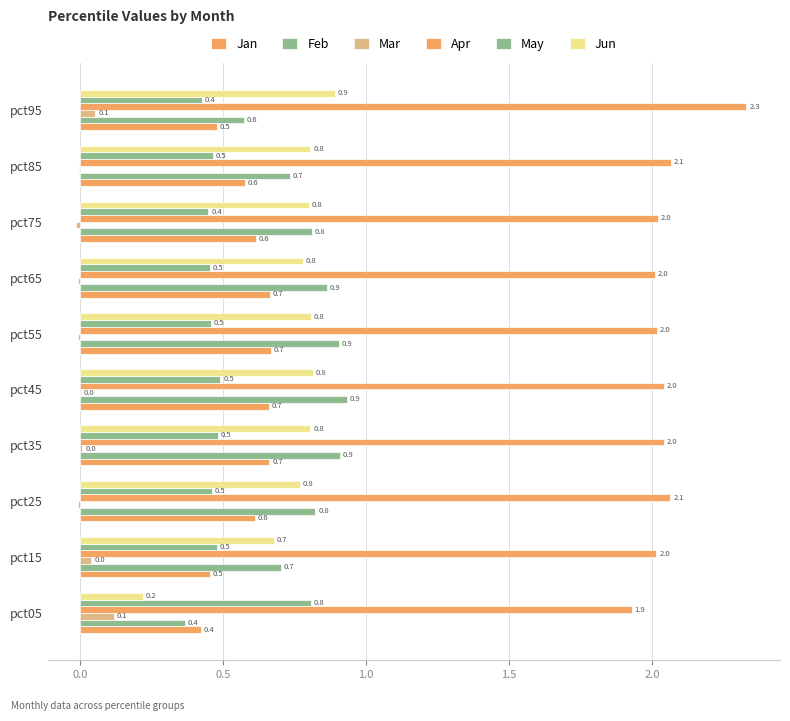

How many data points does each series have?

10